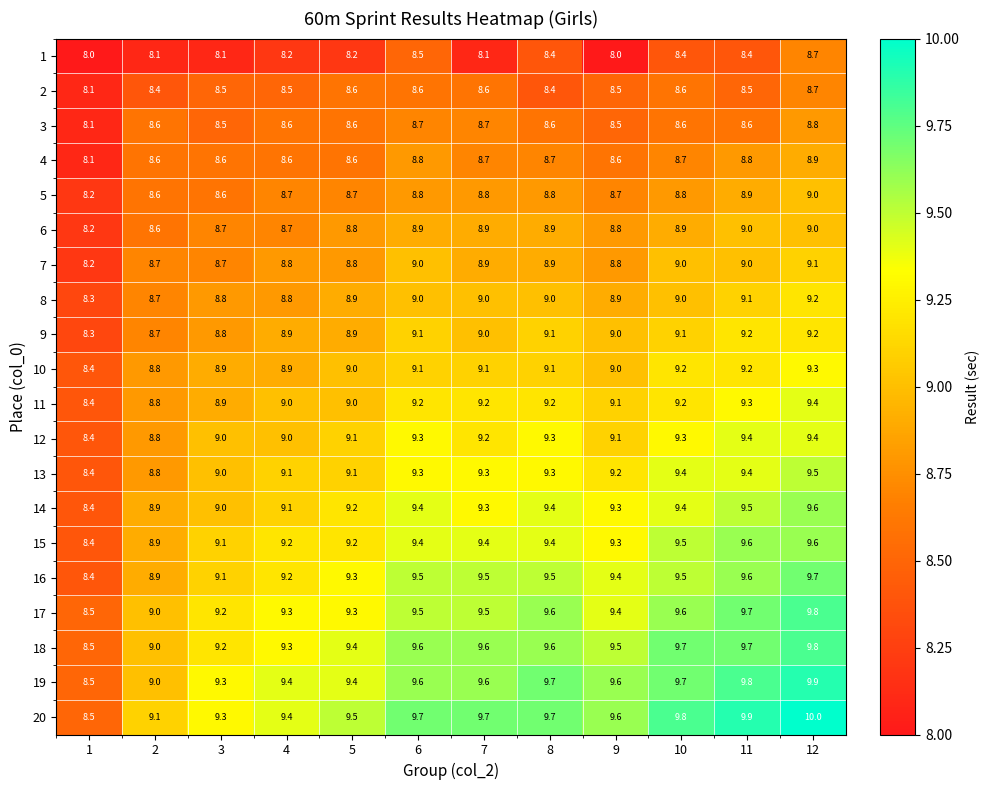

How many 9 values are between 8 and 9?

7